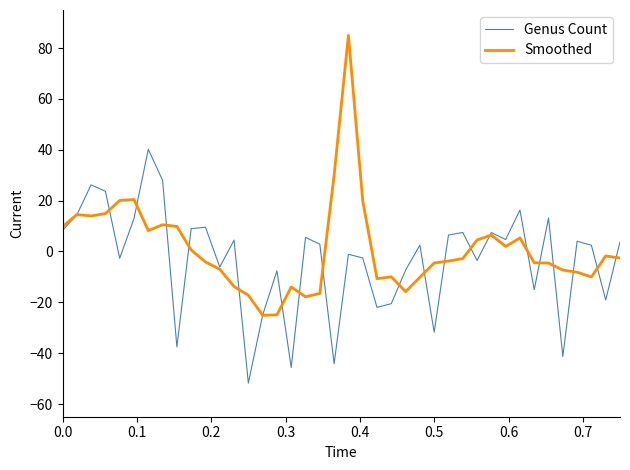

How many distinct data groups are displayed?

2